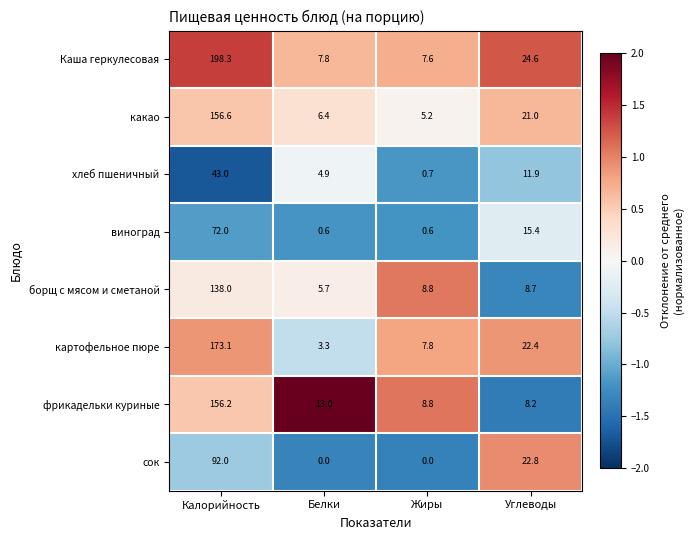

What is the lowest value of the фрикадельки куриные series?

8.2